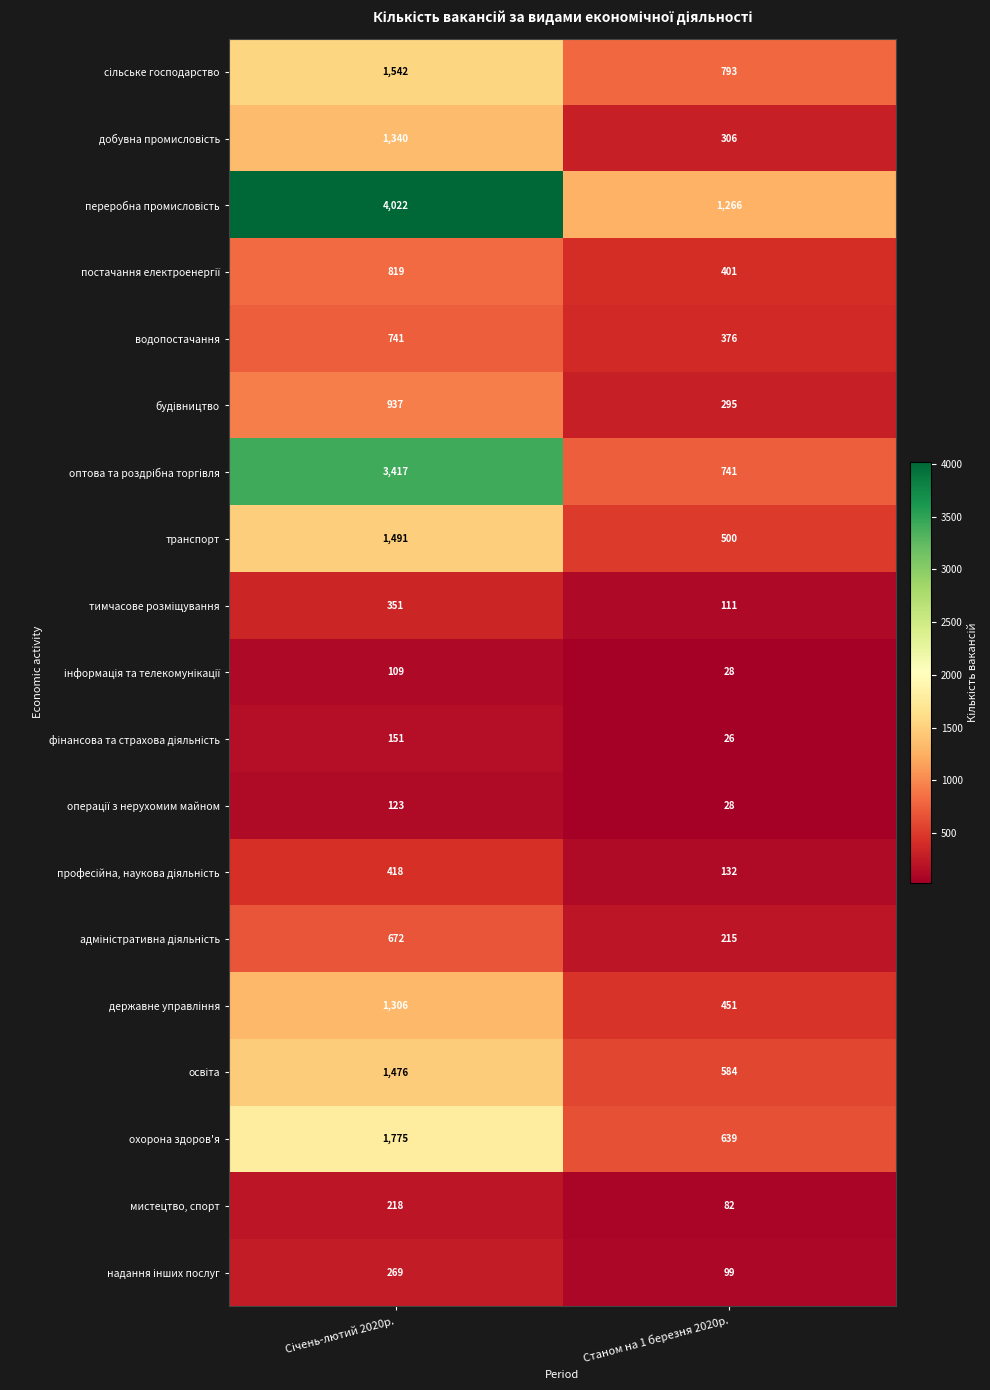

Is the value of водопостачання at Станом на 1 березня 2020р. greater than the value of транспорт at Станом на 1 березня 2020р.?

No